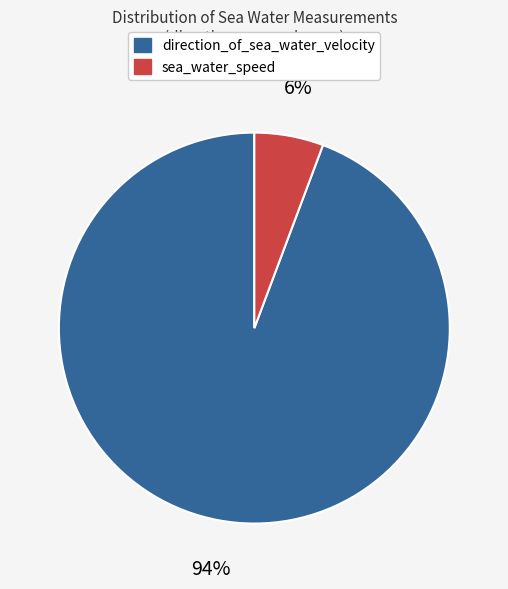

The direction_of_sea_water_velocity slice represents 94% of the pie. True or false?

True